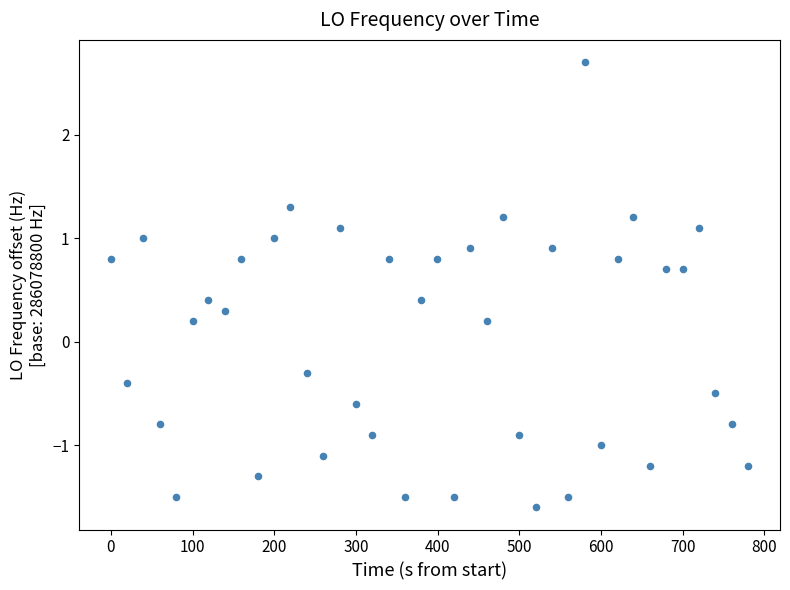

What is the range of X values (max minus min)?

780.0